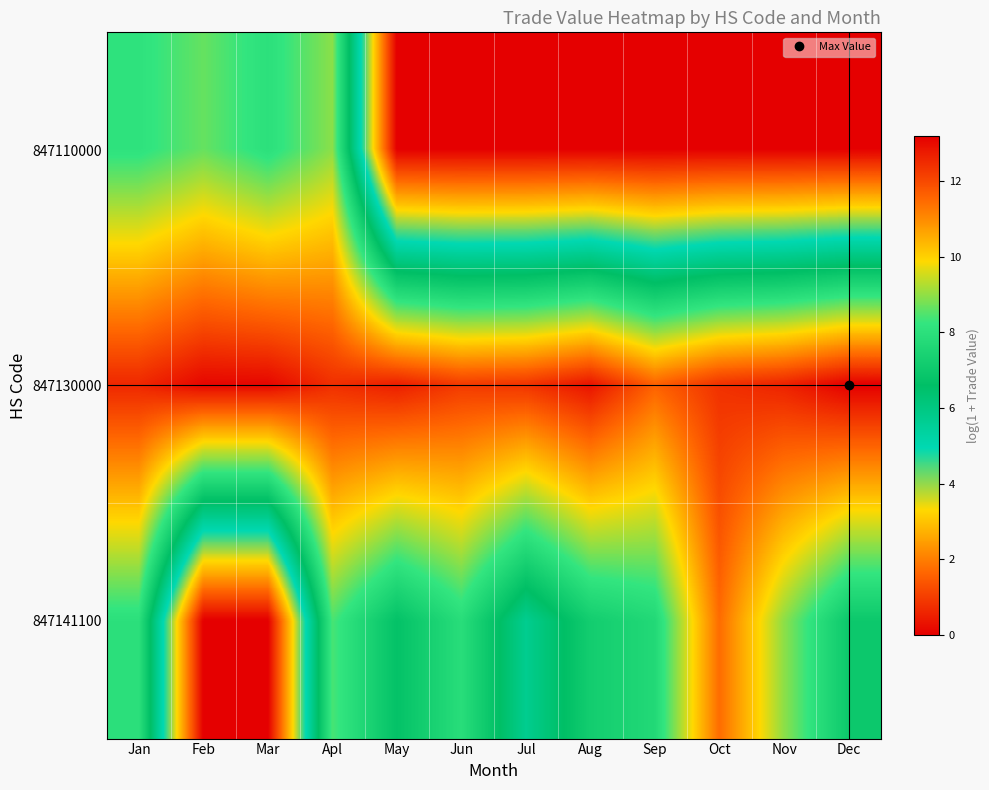

Between Oct and Feb, which is larger?

Feb